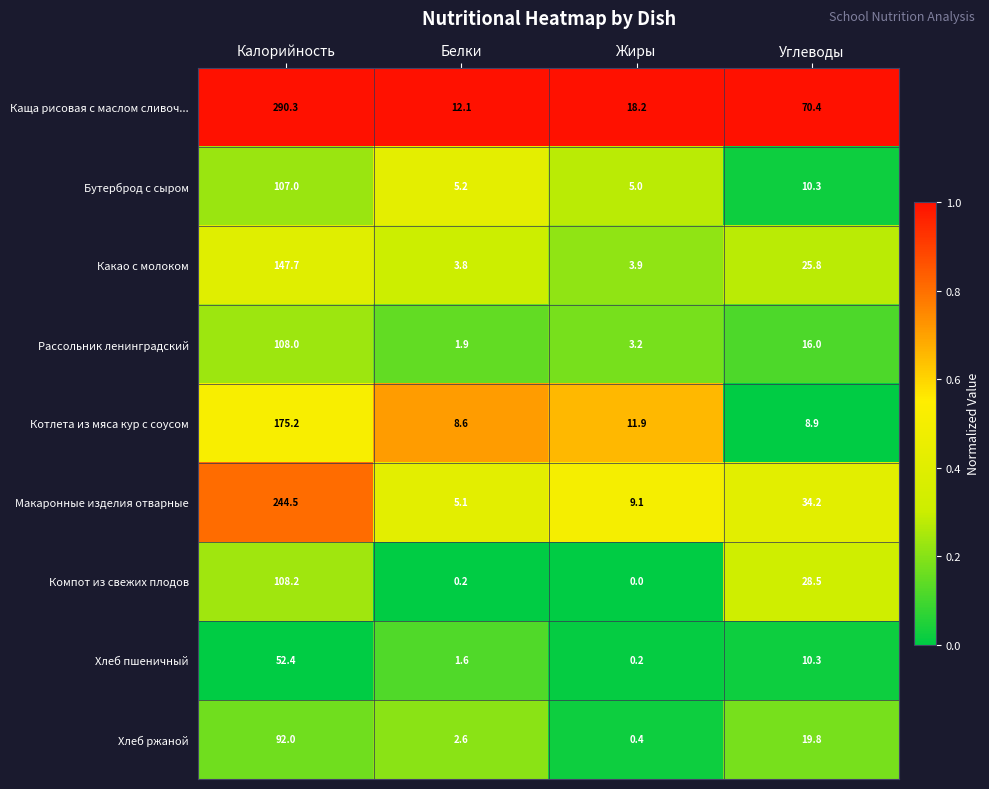

What is the total value across all series at Углеводы?

224.2